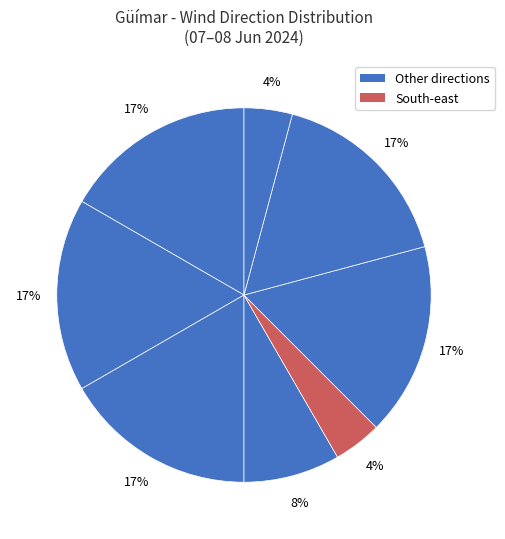

To the nearest percent, what is the average slice percentage?

12%